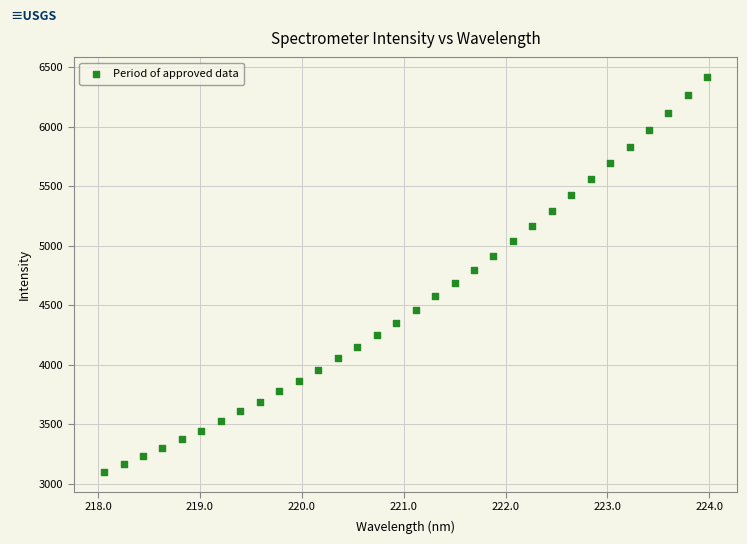

What is the range of Y values (max minus min)?

3318.2